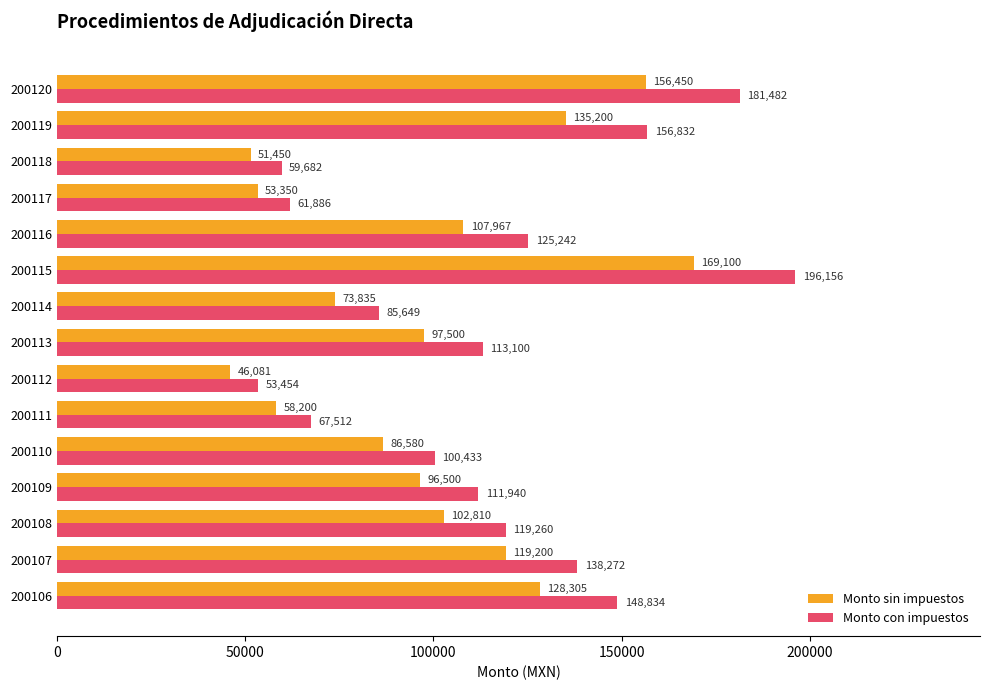

What is the difference between the maximum and second lowest values in the Monto con impuestos series?

136474.0